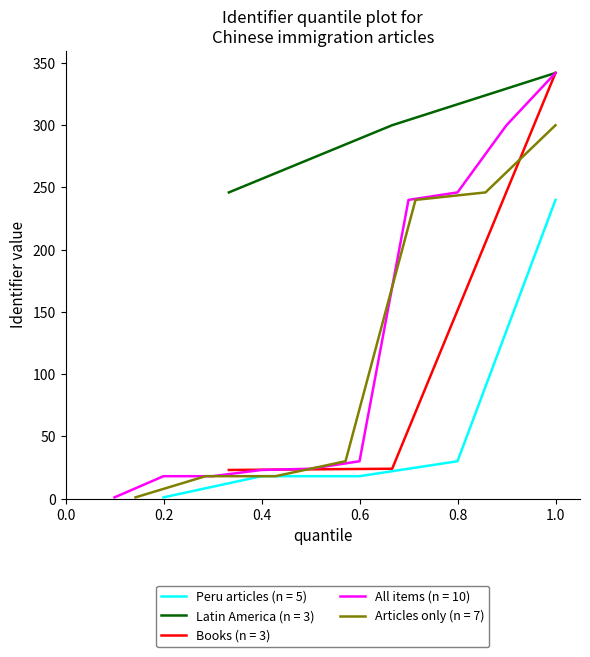

What is the highest value of the Books (n = 3) series?

342